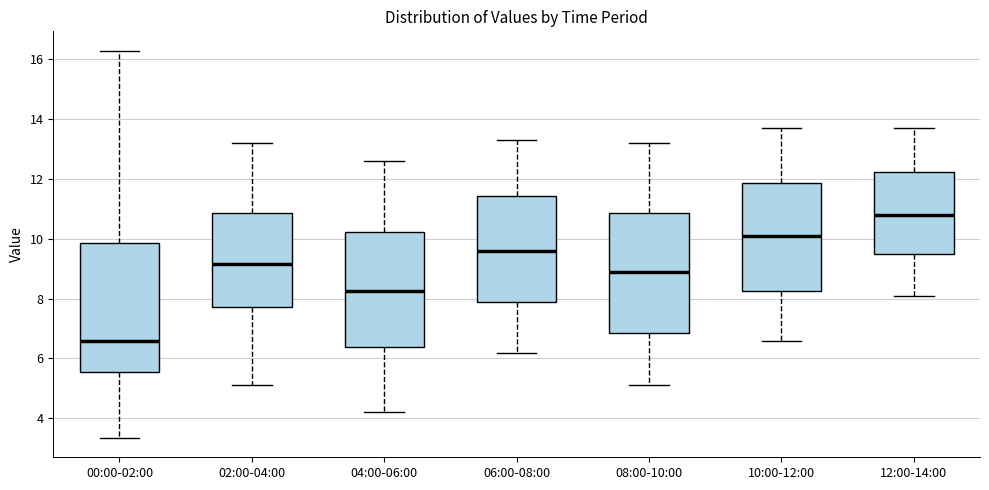

Reading left to right, transcribe this box plot: for each box, give where its median line is, the range the box spans, and where its two whiskers end, as read against the y-axis. The values are not printed on the chart, so give them approximately, as read against the axis.

00:00-02:00: median 6.6, box 5.6 to 9.8, whiskers 3.4 to 16.2
02:00-04:00: median 9.2, box 7.8 to 10.8, whiskers 5.2 to 13.2
04:00-06:00: median 8.2, box 6.4 to 10.2, whiskers 4.2 to 12.6
06:00-08:00: median 9.6, box 7.8 to 11.4, whiskers 6.2 to 13.4
08:00-10:00: median 9.0, box 6.8 to 10.8, whiskers 5.2 to 13.2
10:00-12:00: median 10.2, box 8.2 to 11.8, whiskers 6.6 to 13.8
12:00-14:00: median 10.8, box 9.4 to 12.2, whiskers 8.2 to 13.8